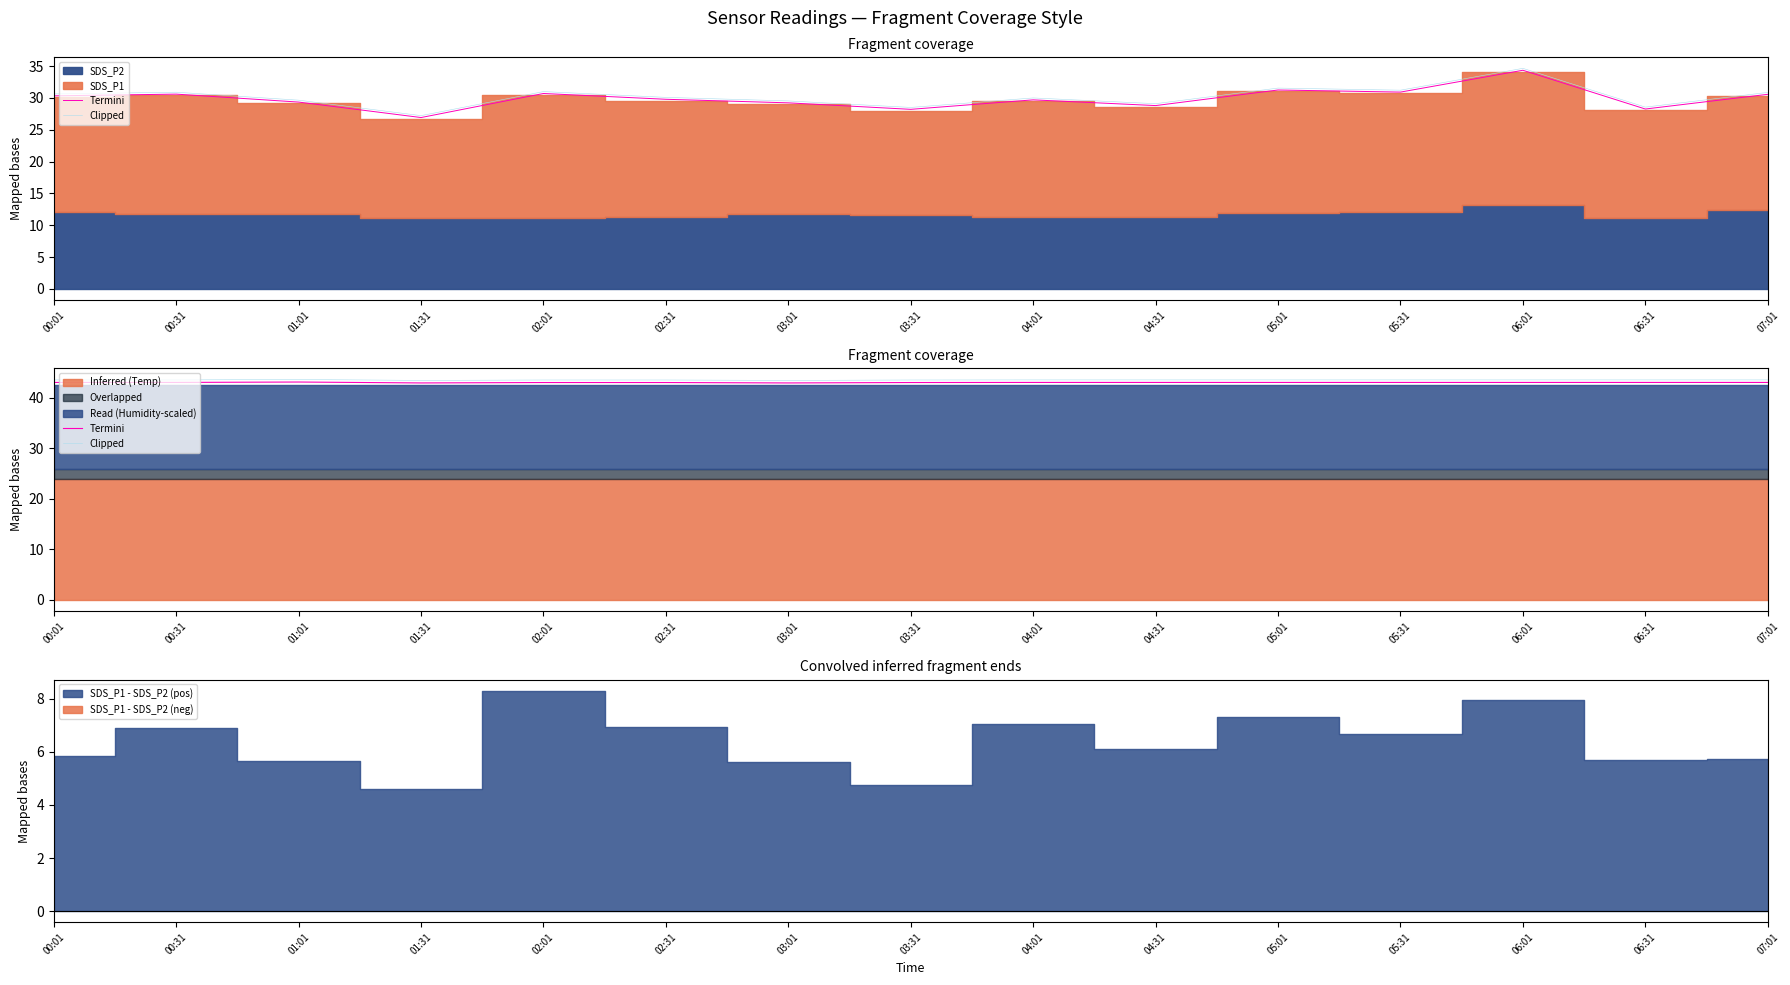

What position from the left is 01:01?

3